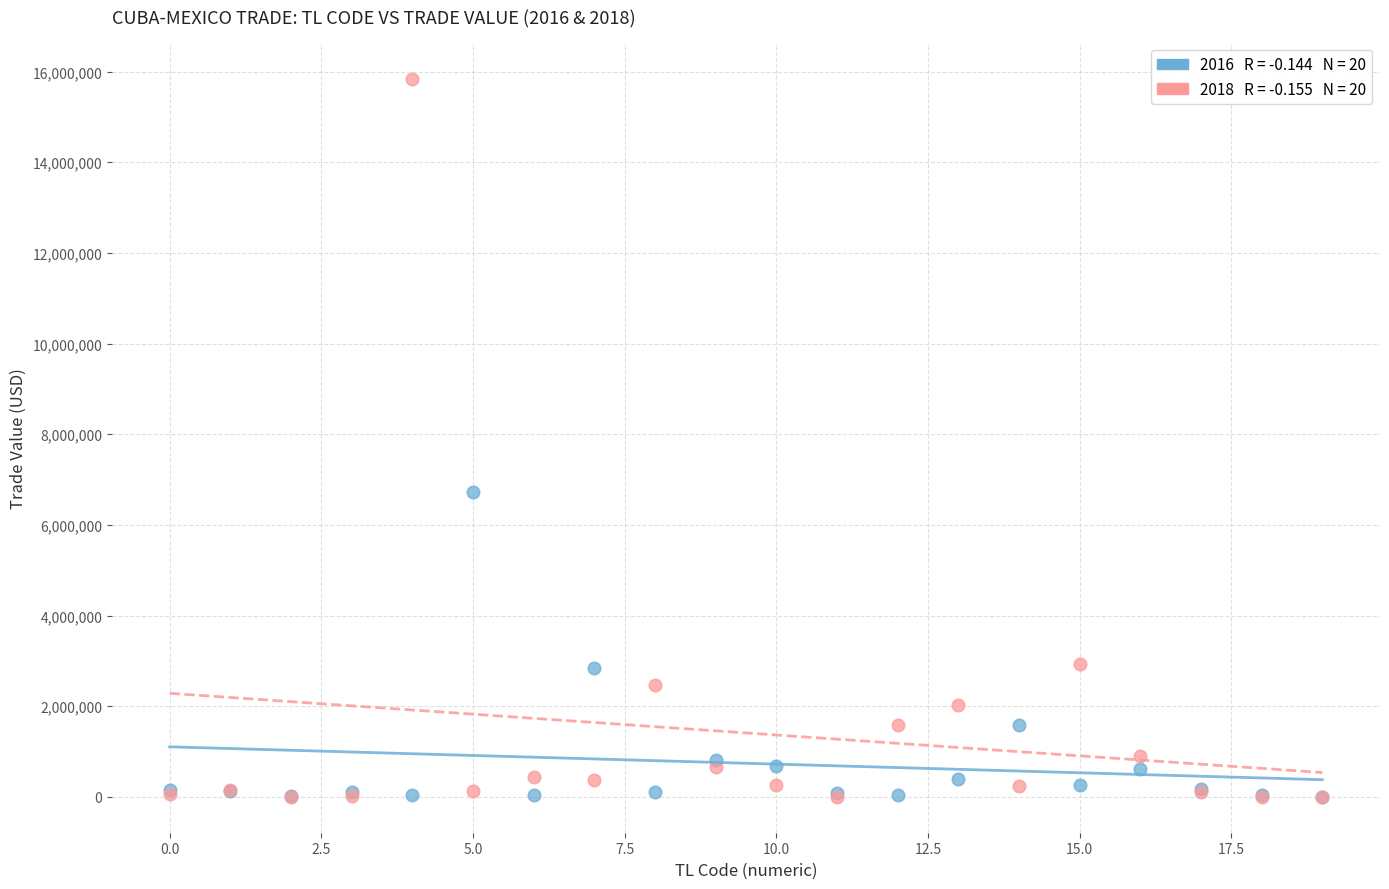

Across all series, what Y value is closest to 7923100?

6722113.3